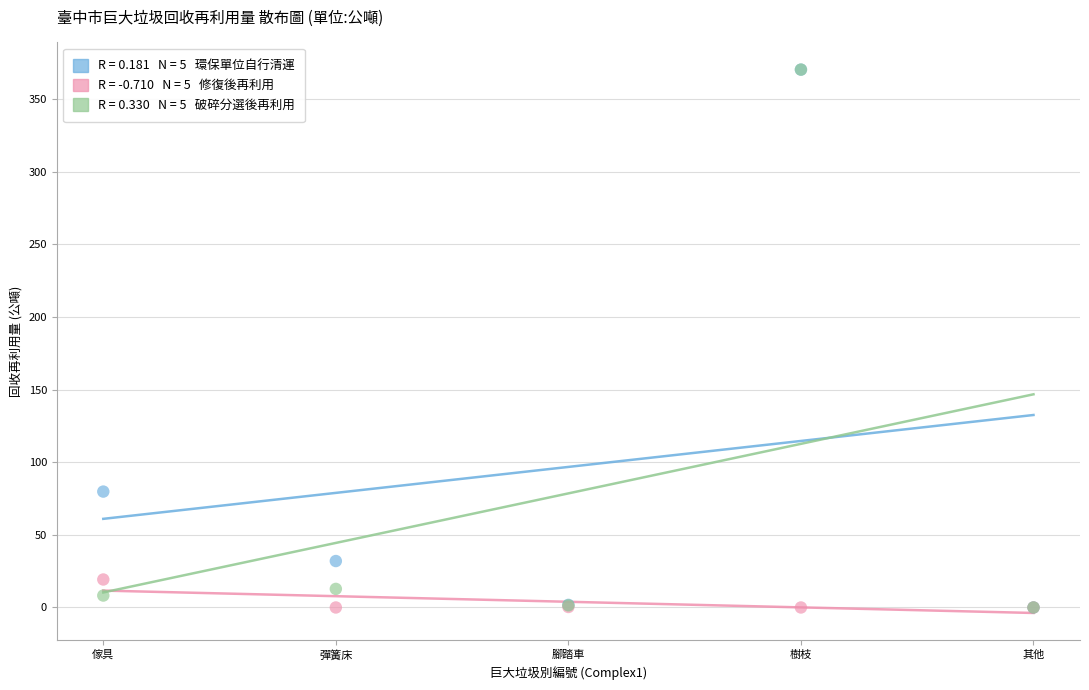

Across all series, what Y value is closest to 185?

79.8